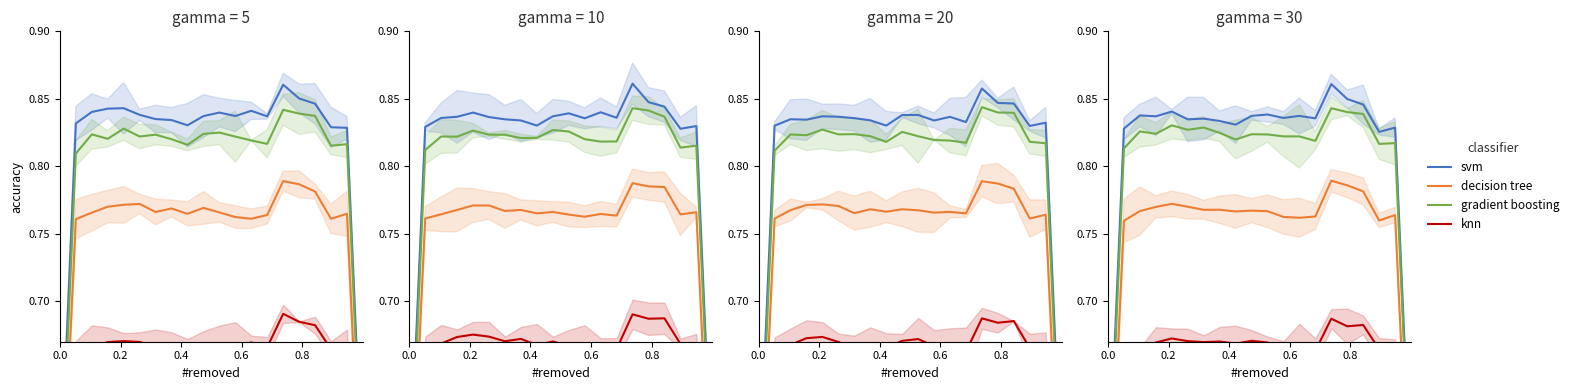

True or false: svm has more than 2 interior local peaks.

True